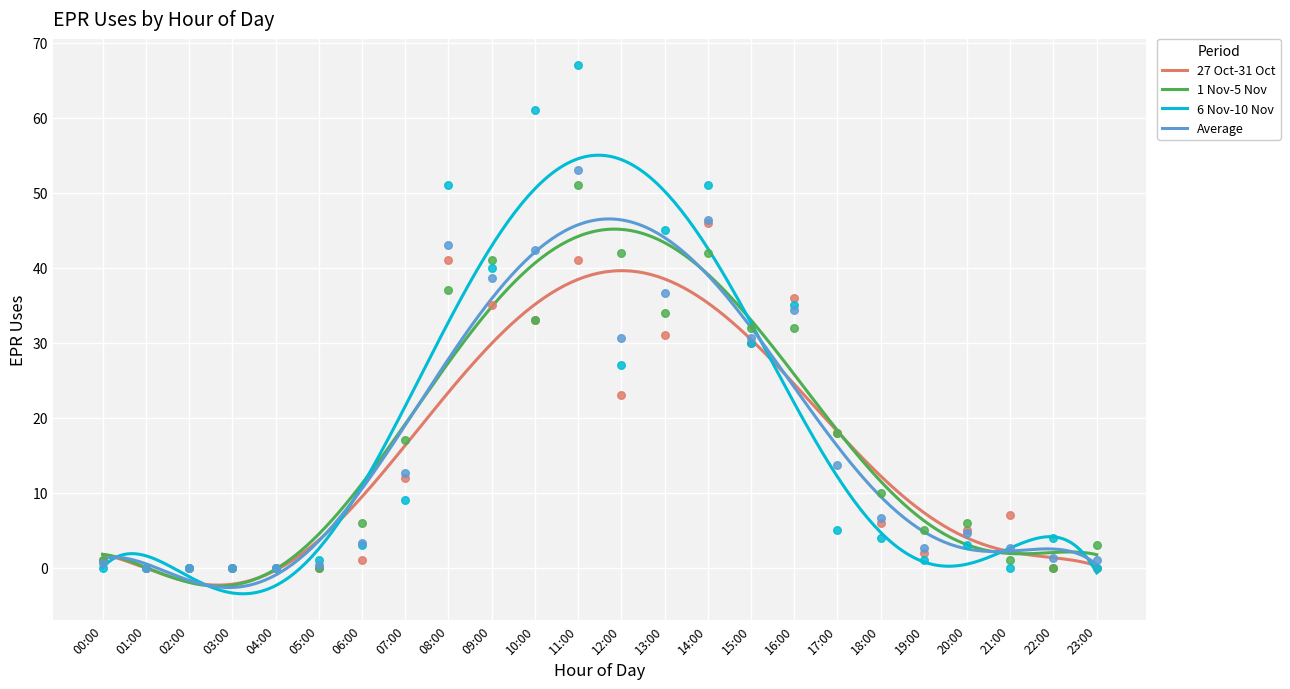

At how many categories does at least one series exceed 56?

2